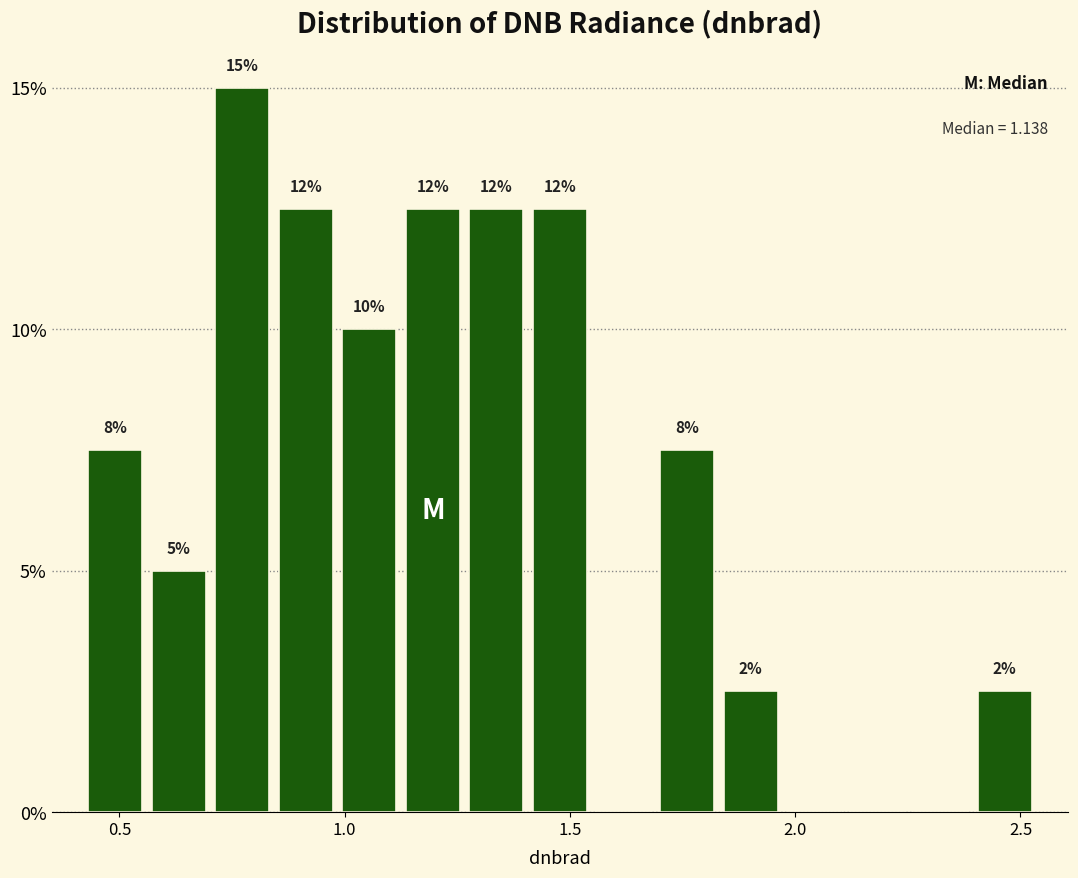

Around what value on the x-axis is the tallest bar? Give the approximate position of its centre, as read against the axis.

0.75